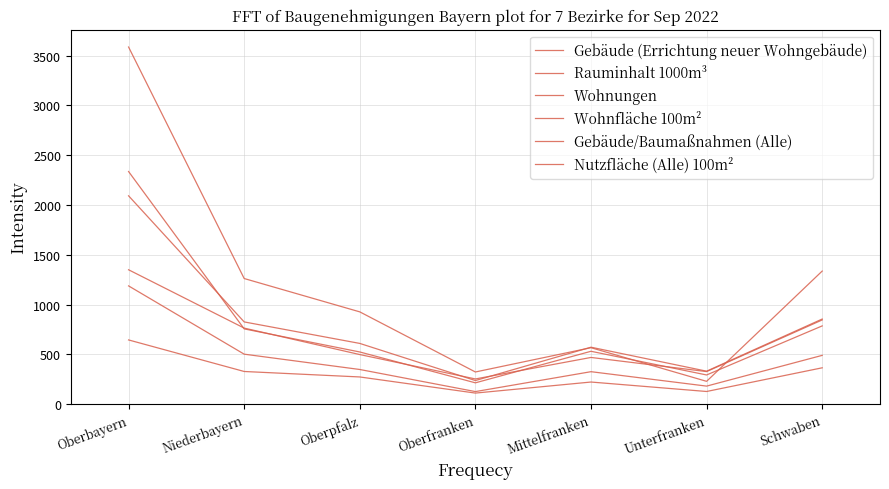

Where is the first local maximum for Gebäude/Baumaßnahmen (Alle)?

Mittelfranken